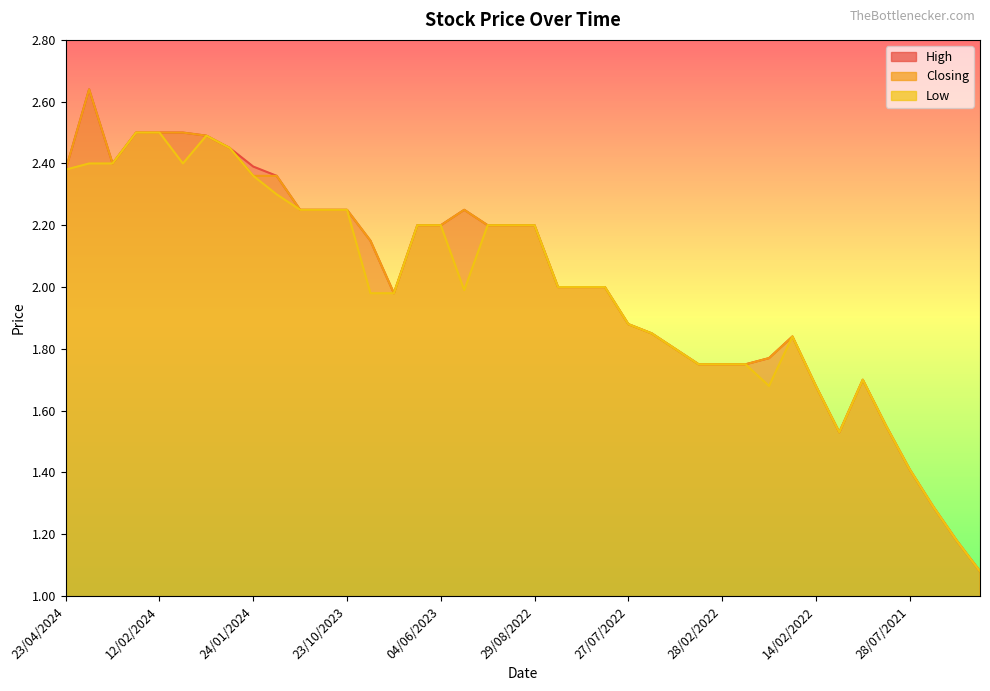

True or false: Closing has a value of 2.4 at 23/04/2024.

True